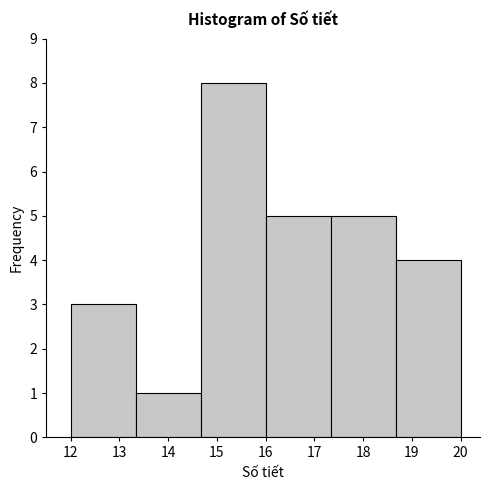

Reading left to right, list every bar in this chart as the range it spans on the x-axis followed by its height. Neither the bar edges nor the heights are printed on the chart, so give them approximately, as read against the axes.

12.0 to 13.3: 3
13.3 to 14.7: 1
14.7 to 16.0: 8
16.0 to 17.3: 5
17.3 to 18.7: 5
18.7 to 20.0: 4